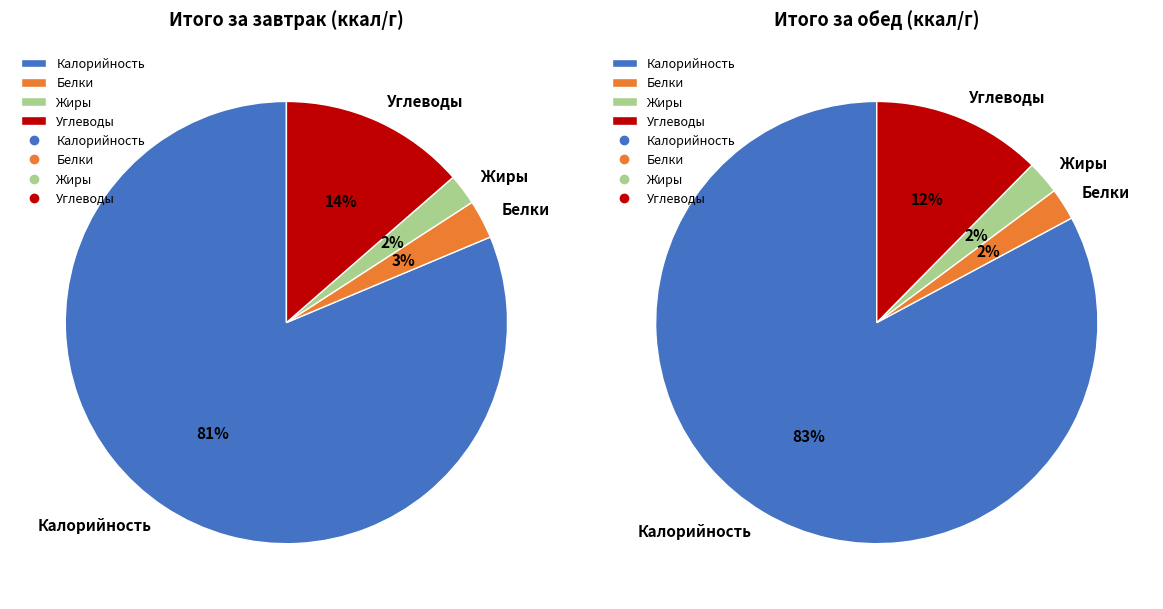

Is it true that Жиры is 1% of the pie?

False